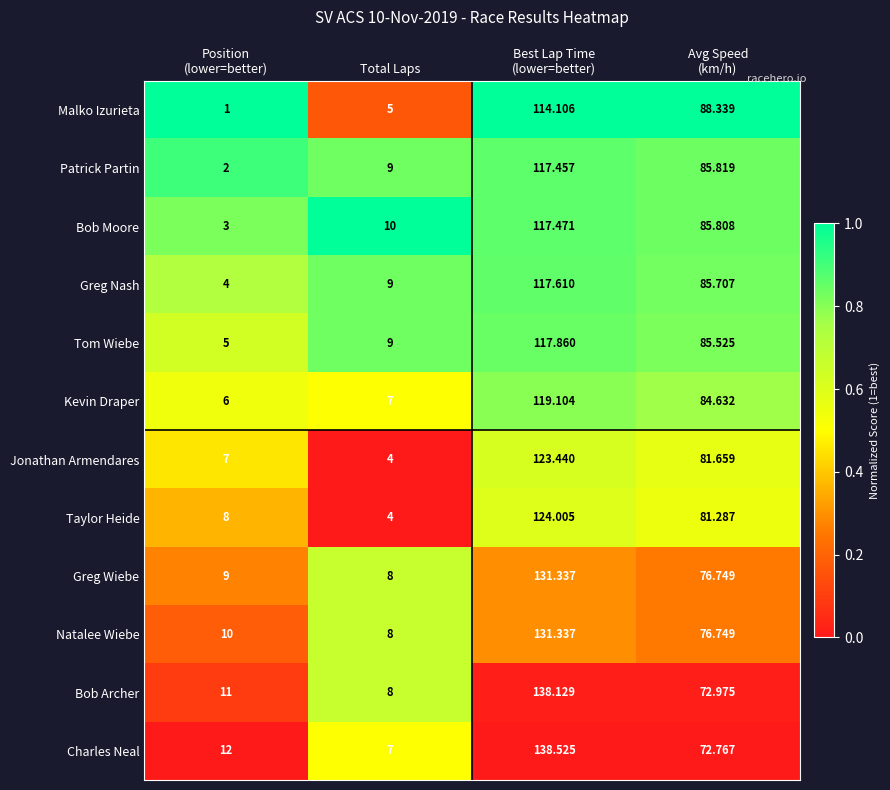

Which series has the largest range (max minus min)?

Charles Neal